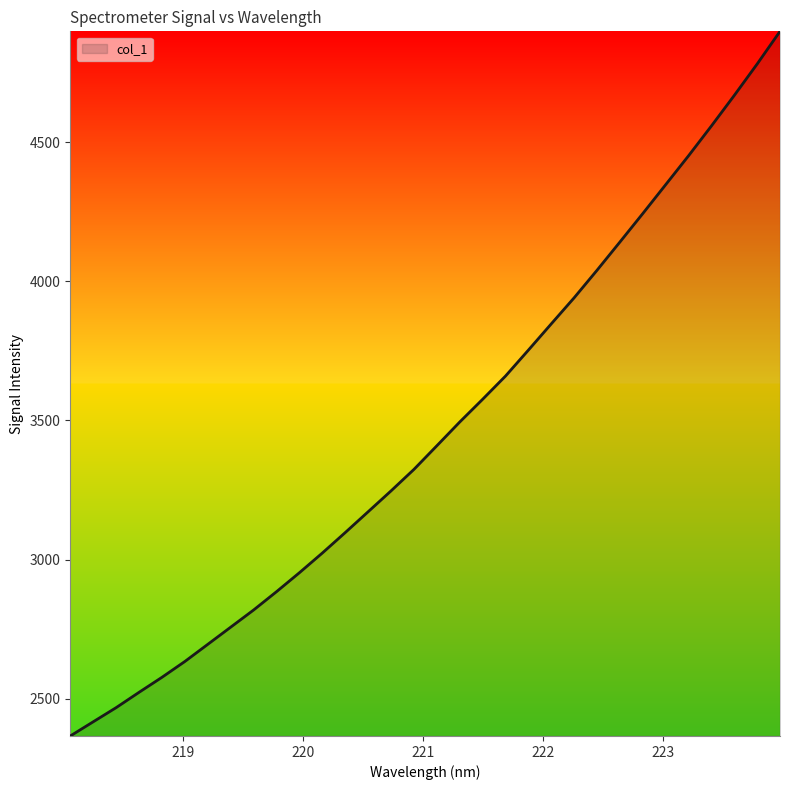

What is the greatest value displayed?

4898.2